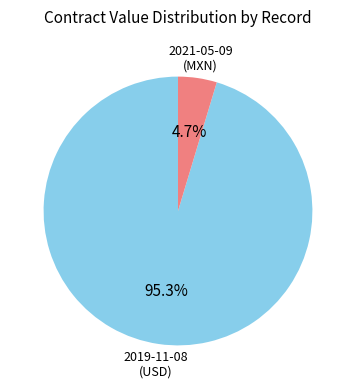

Does any single category account for the majority?

Yes